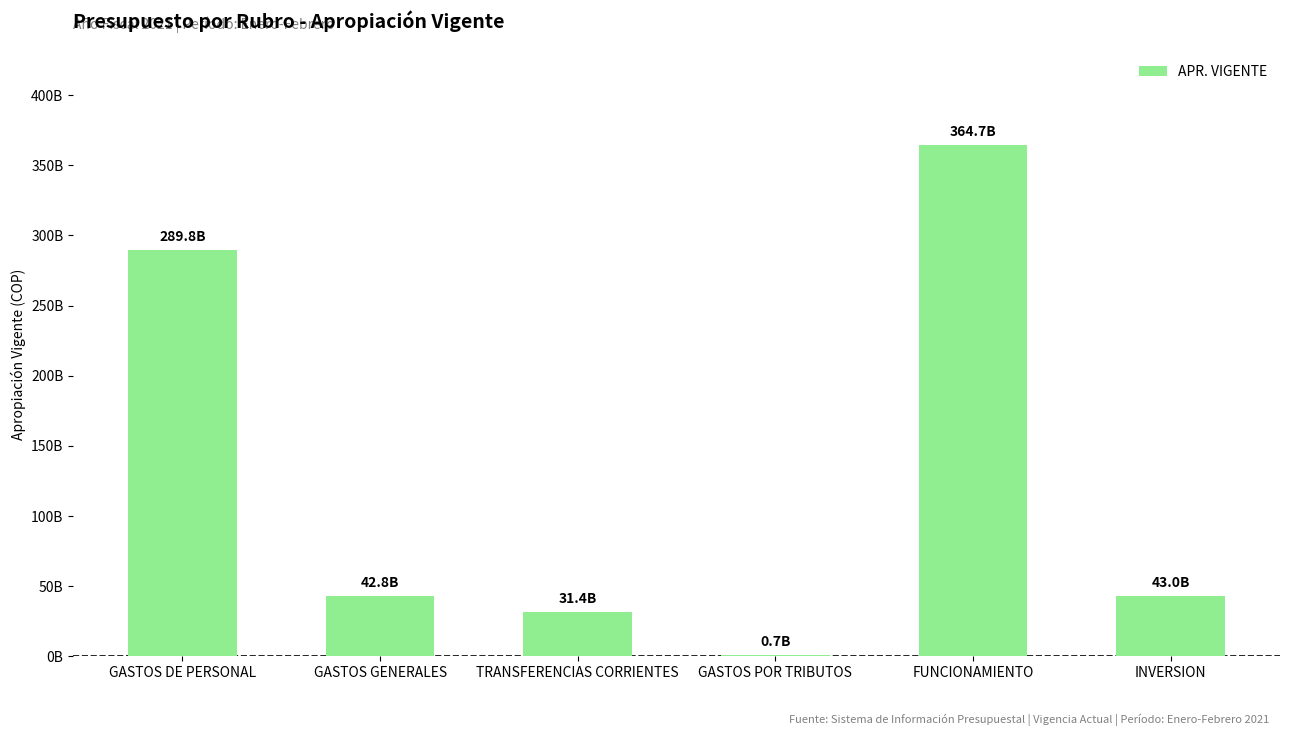

List the labels in order of value, smallest first.

GASTOS POR TRIBUTOS, TRANSFERENCIAS CORRIENTES, GASTOS GENERALES, INVERSION, GASTOS DE PERSONAL, FUNCIONAMIENTO